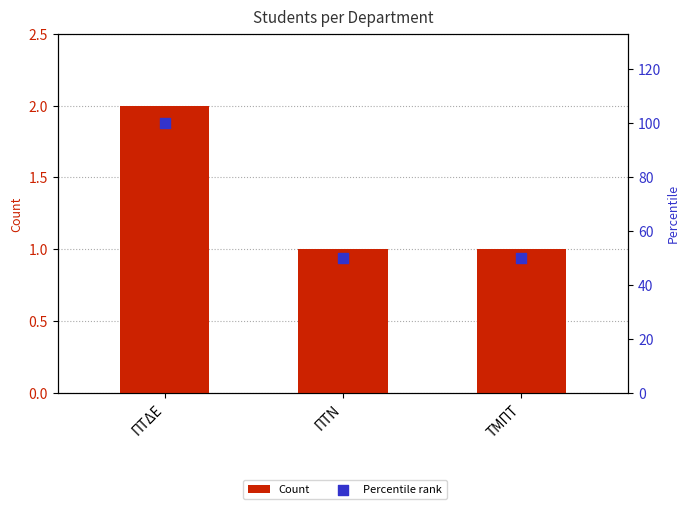

What are all the series names shown in the legend?

Count, Percentile rank